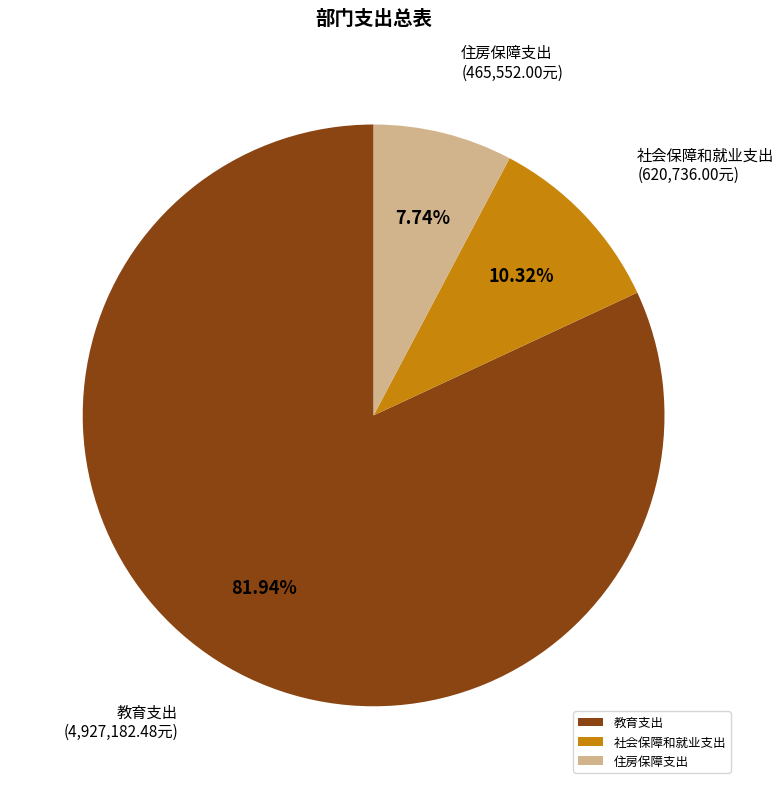

Which slice is the smallest?

住房保障支出